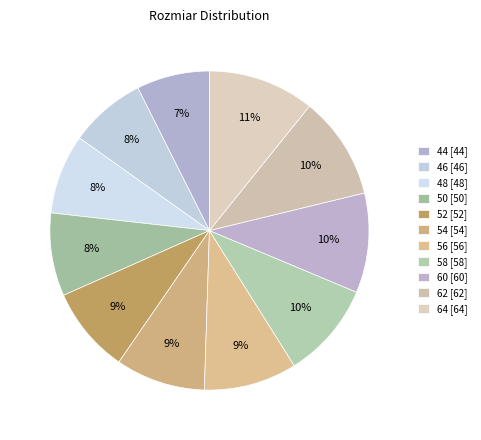

True or false: 48 accounts for 8% of the total.

True